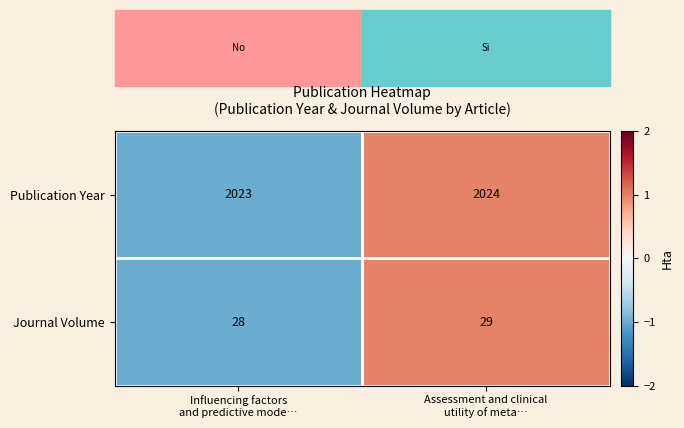

Which series has the largest total across all categories?

Publication Year